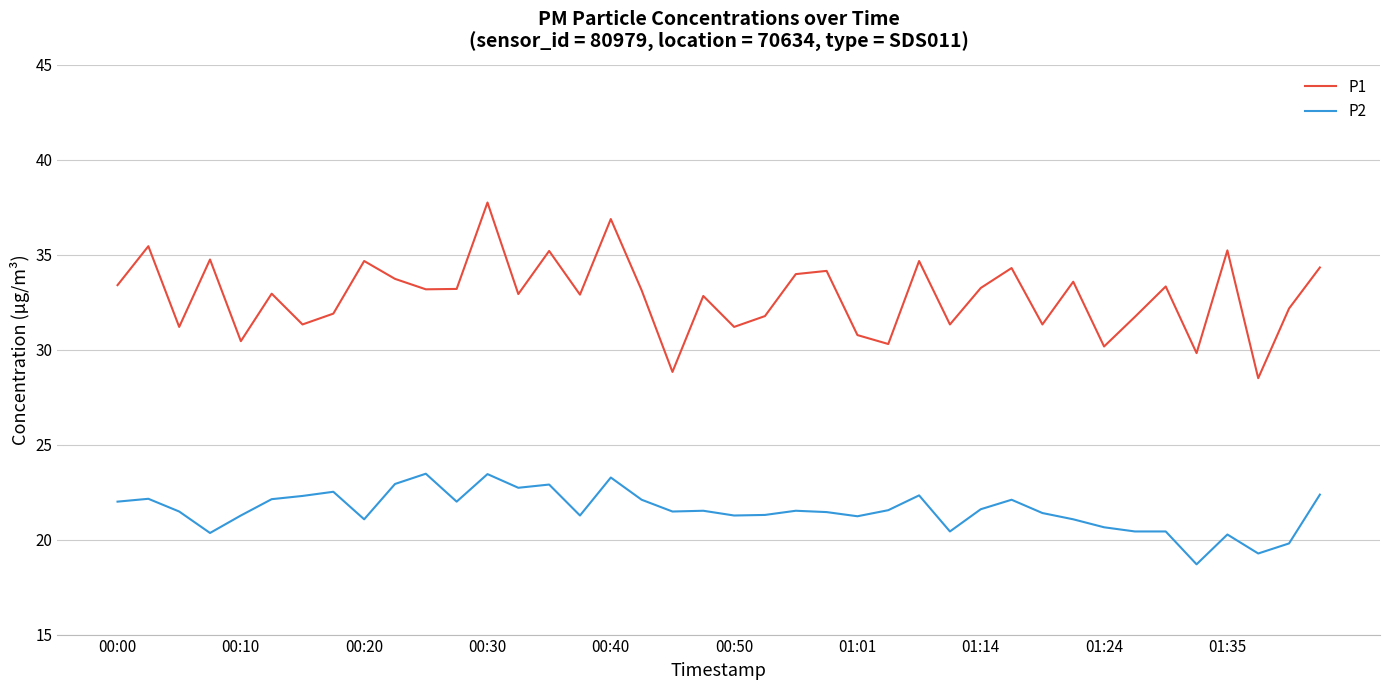

Count the number of categories in the chart.

40